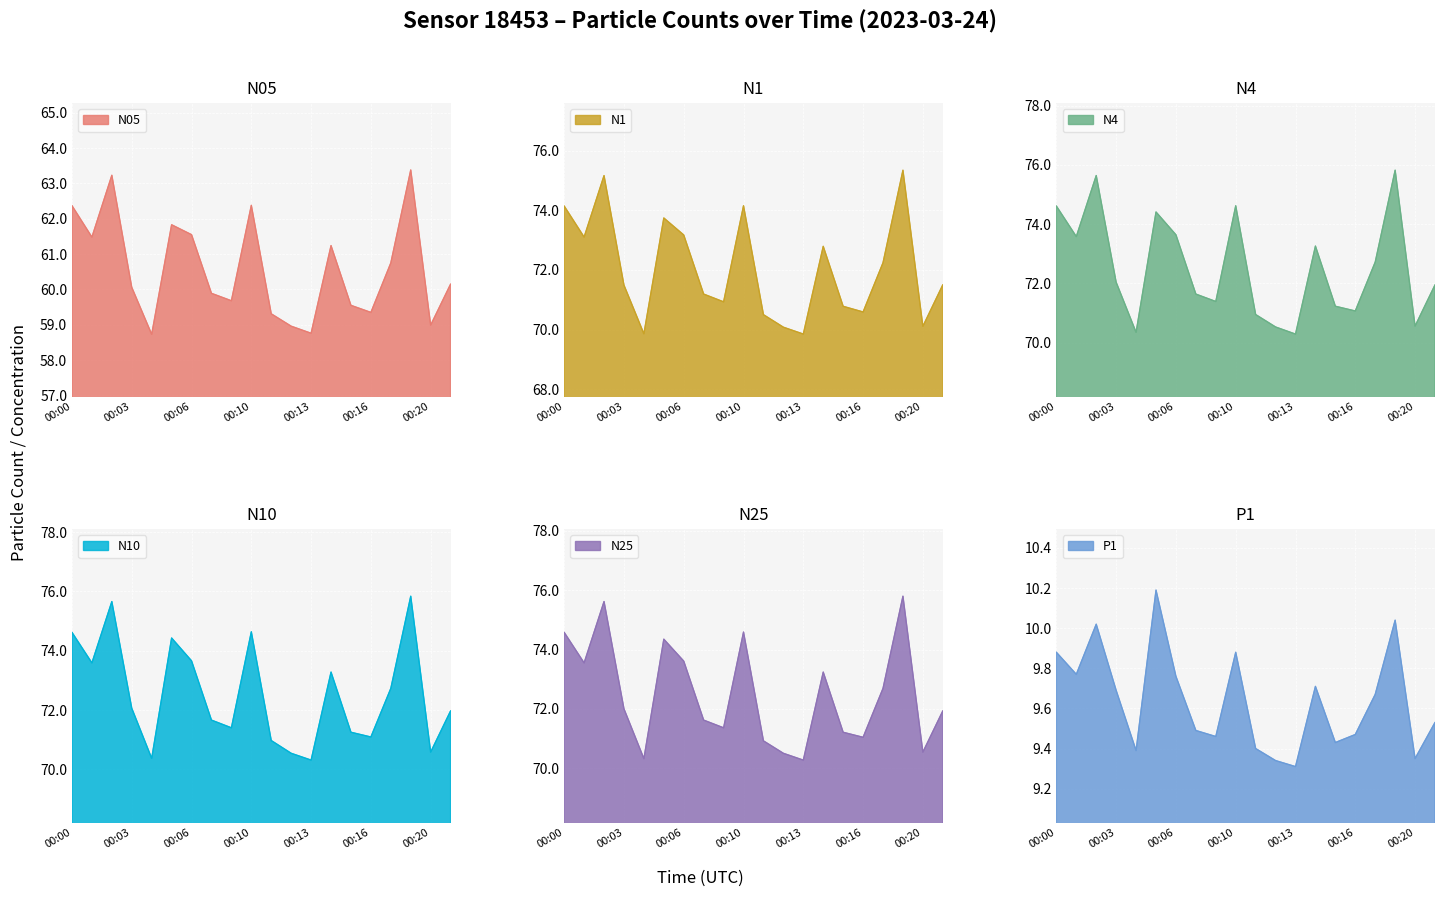

What is the maximum value shown in the chart?

75.8